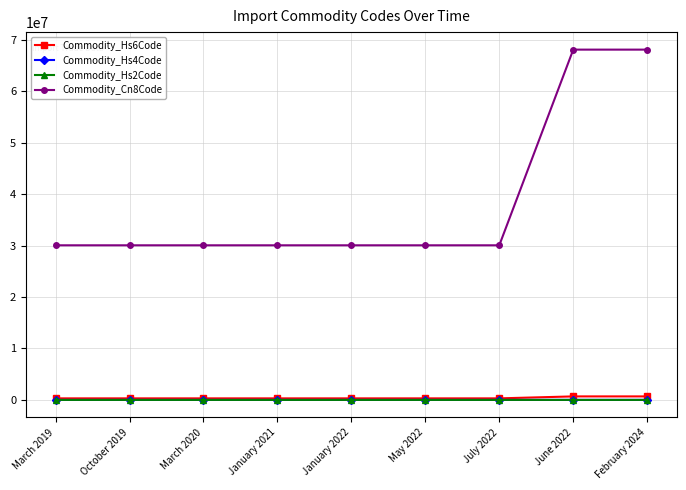

What is the greatest value displayed?

68101900